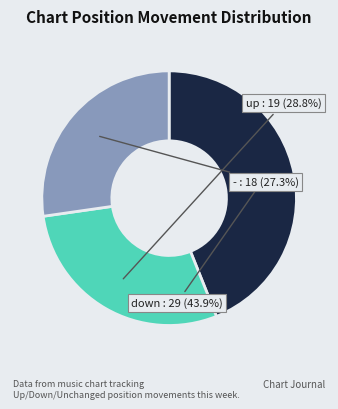

What is the smallest slice in the pie chart?

-